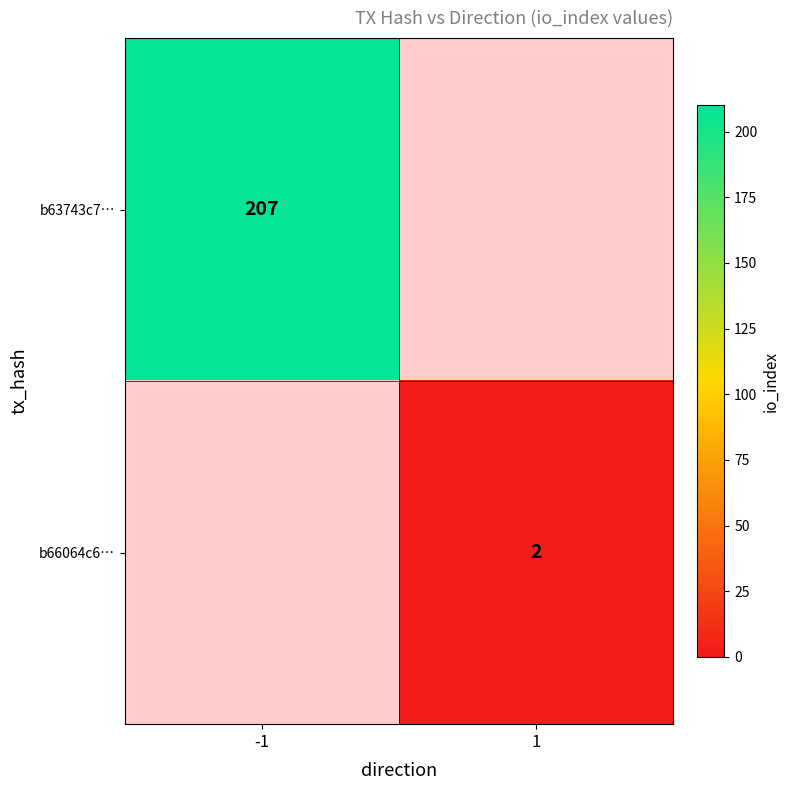

True or false: b66064c6… has a value of 3 at 1.

False